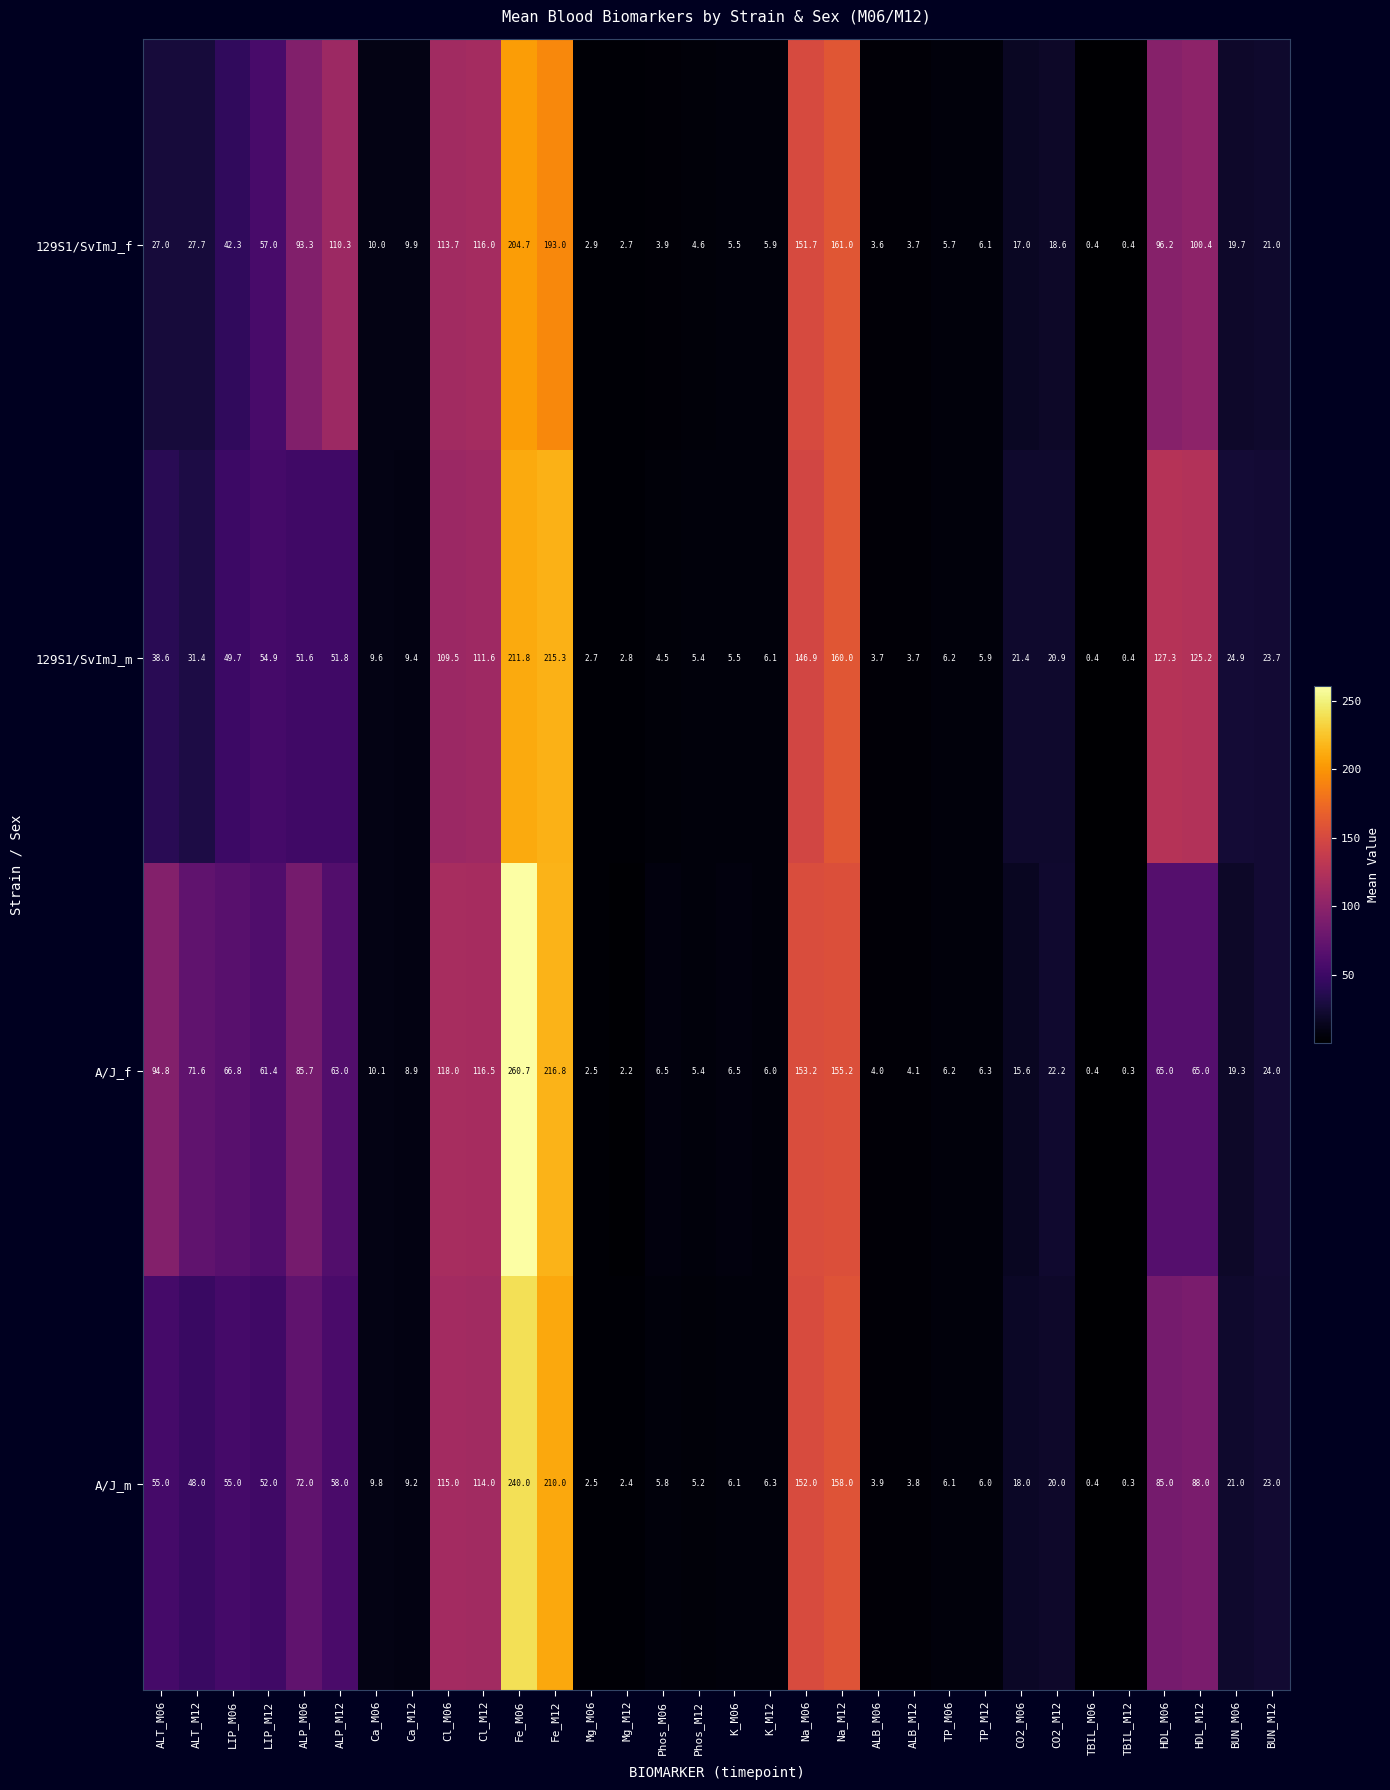

At which category does the chart reach its peak across all series?

Fe_M06